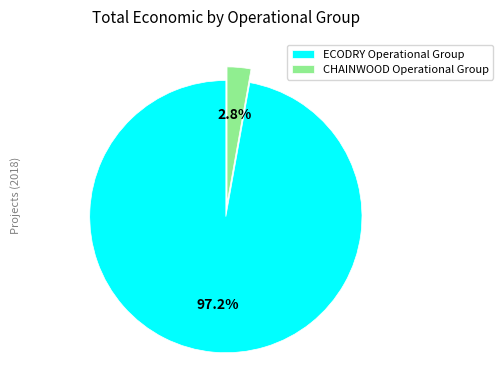

To the nearest percent, what is the combined percentage of ECODRY Operational Group and CHAINWOOD Operational Group?

100%